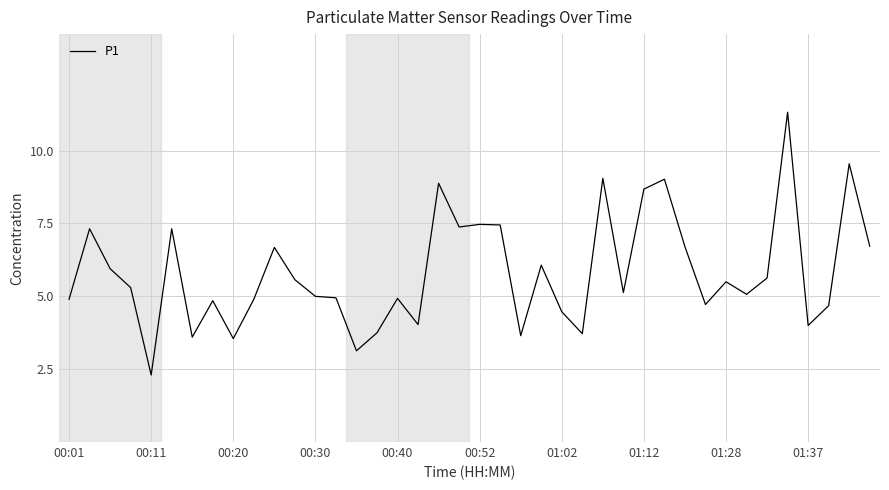

What is the greatest value displayed?

11.3